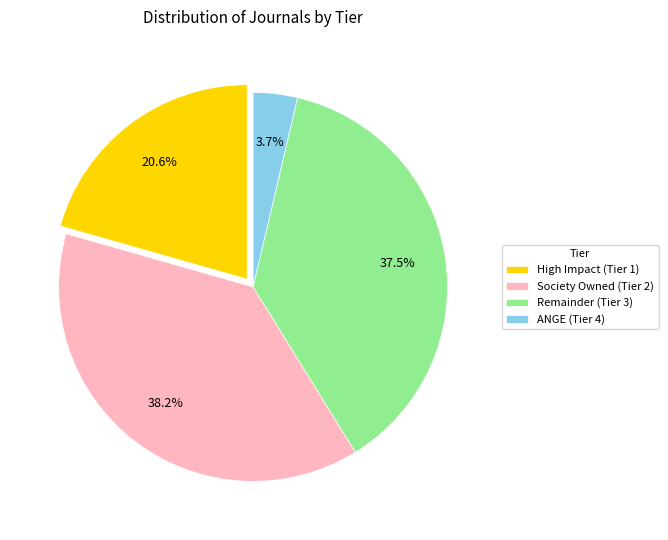

Does Society Owned (Tier 2) account for over 50% of the chart?

No